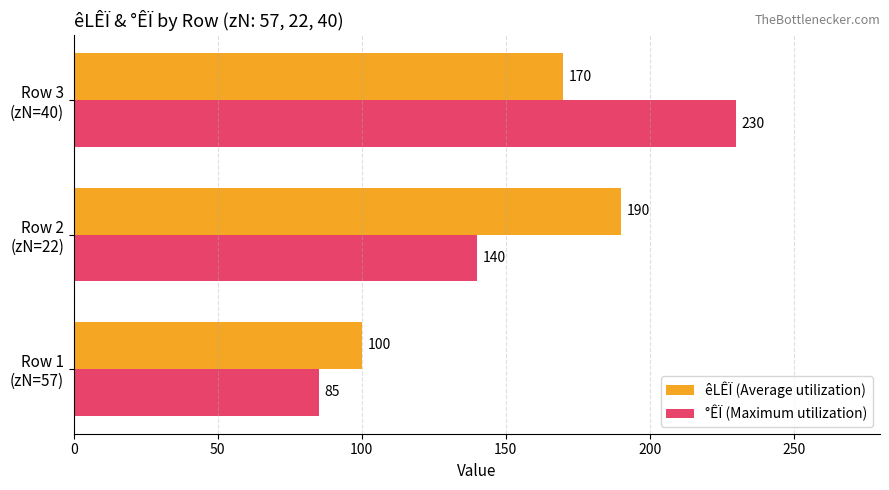

Rank the series by their maximum value, from lowest to highest.

êLÊÏ (Average utilization), °ÊÏ (Maximum utilization)